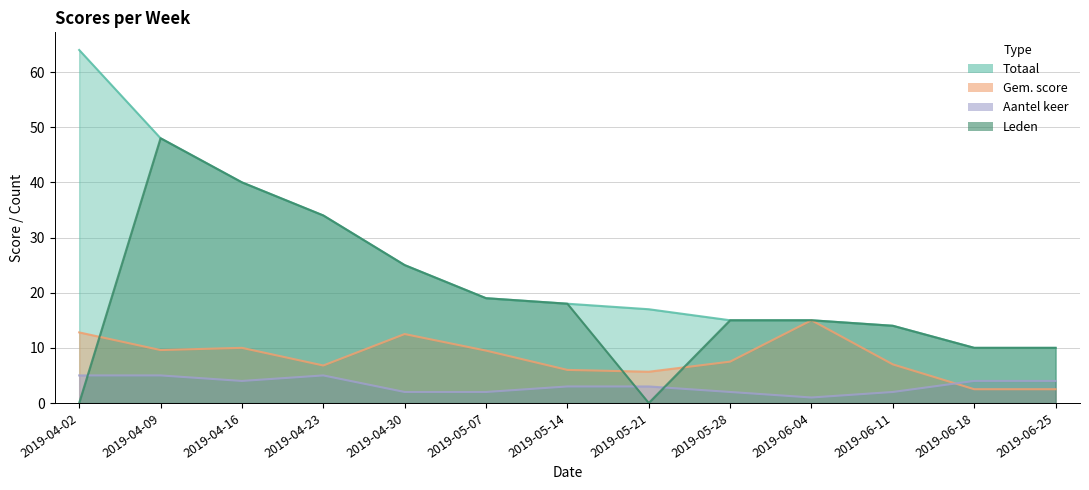

How many data points in Leden are above 15?

6